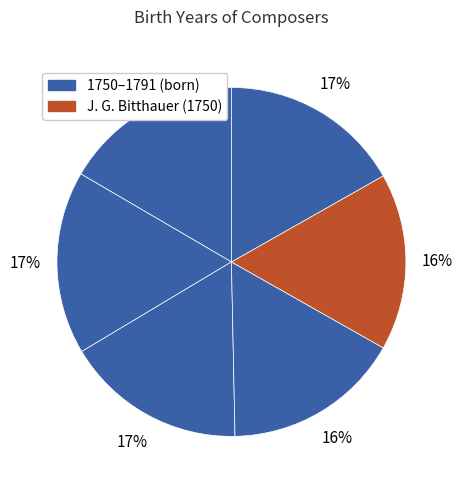

Count the number of slices in the pie.

6